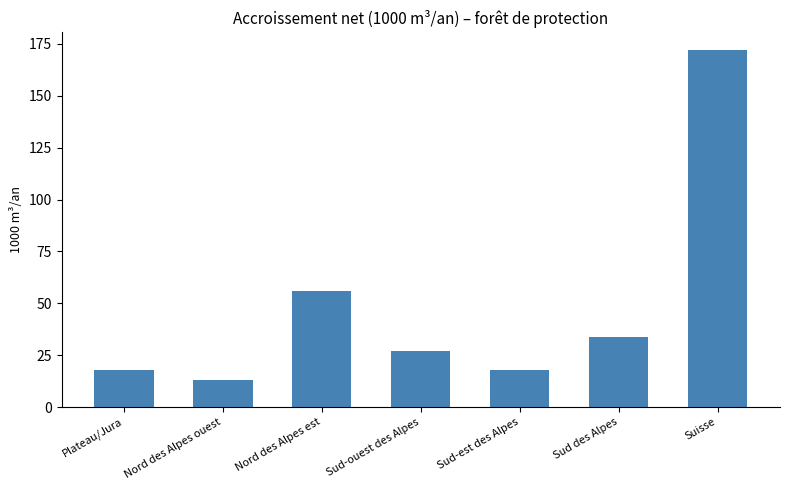

Approximately how many times larger is the value at Nord des Alpes ouest compared to Sud-ouest des Alpes?

0.5